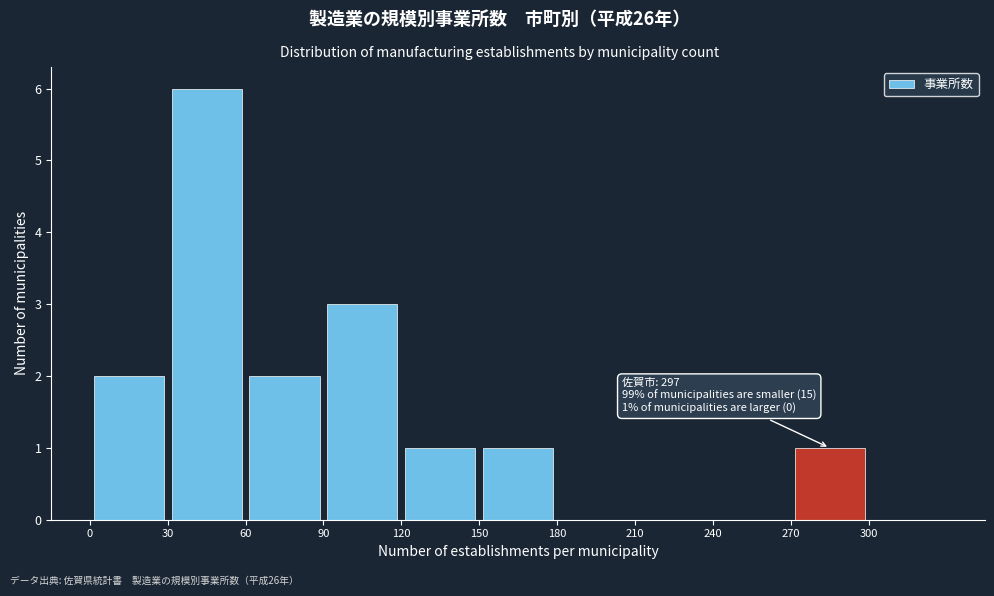

Which range on the x-axis has the tallest bar?

30 to 60